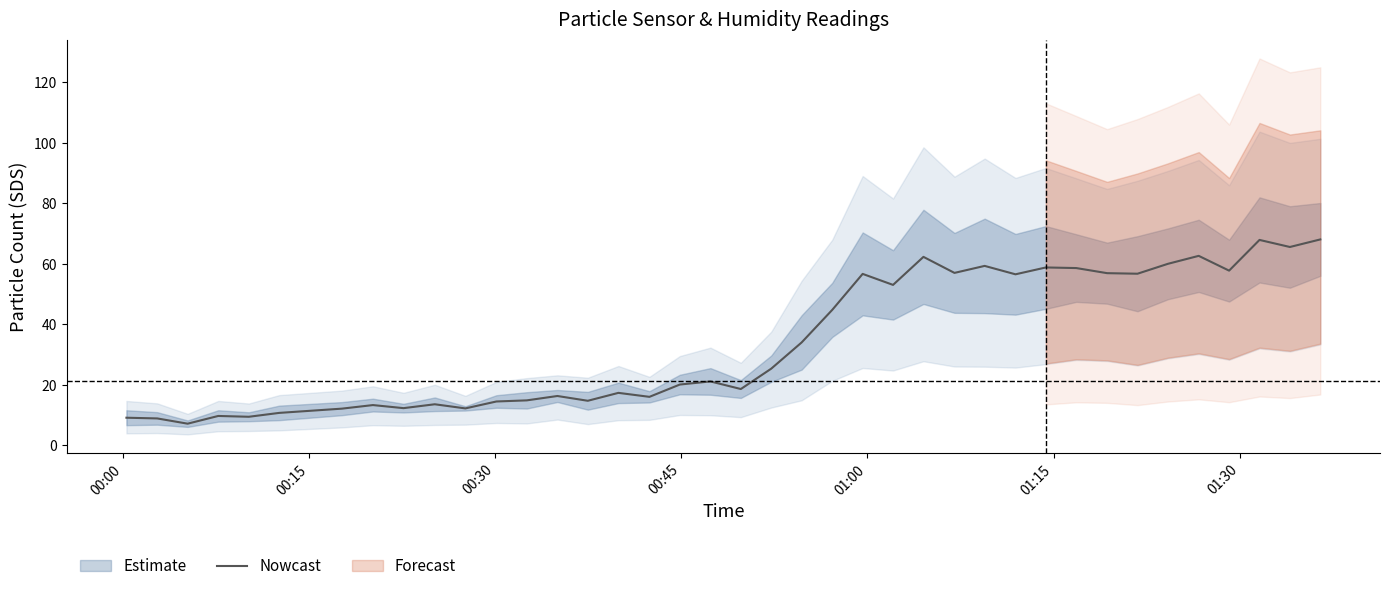

What is the highest value of the Nowcast series?

68.1